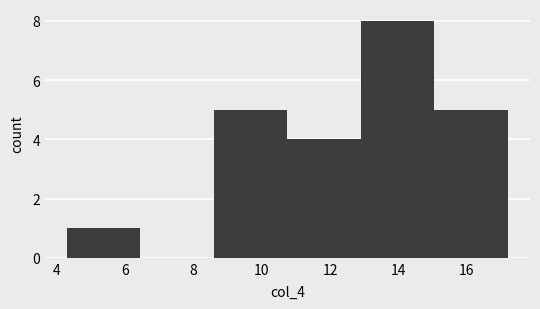

Reading left to right, list every bar in this chart as the range it spans on the x-axis followed by its height. Neither the bar edges nor the heights are printed on the chart, so give them approximately, as read against the axes.

4.30 to 6.45: 1
6.45 to 8.60: 0
8.60 to 10.75: 5
10.75 to 12.90: 4
12.90 to 15.05: 8
15.05 to 17.20: 5